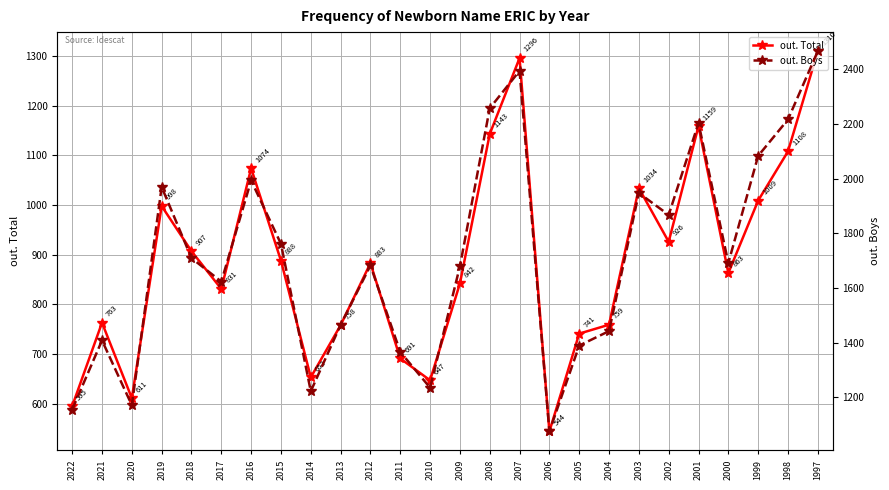

Reading right to left, transcribe all the data shown in this chart.

out. Total: 1310	1108	1009	863	1159	926	1034	759	741	544	1296	1143	842	647	691	883	758	653	888	1074	831	907	998	611	763	595
out. Boys: 2466	2216	2083	1691	2203	1867	1947	1442	1389	1075	2394	2257	1679	1235	1366	1682	1465	1222	1761	1993	1623	1709	1969	1171	1408	1155